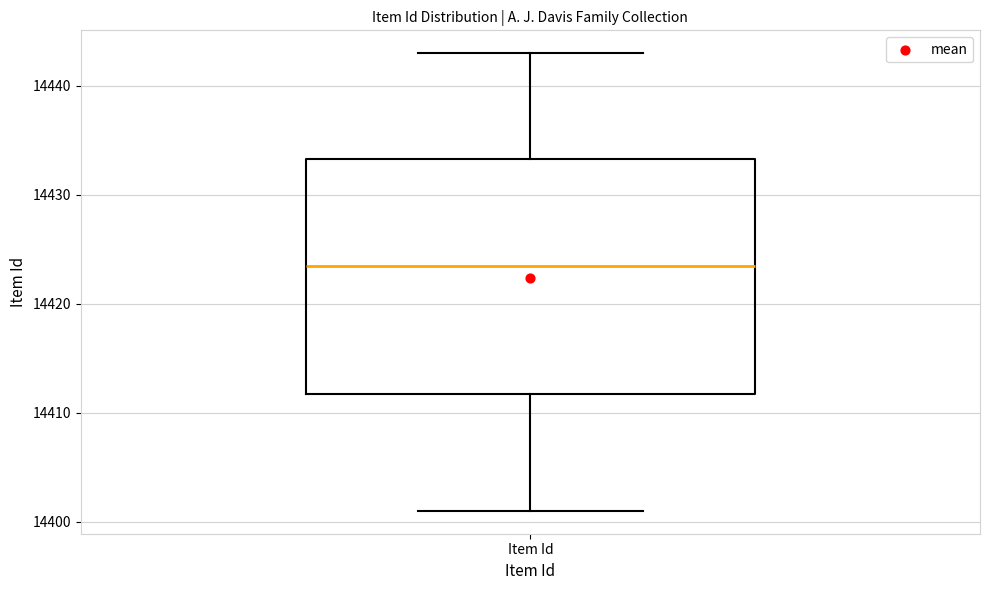

Read this box plot against the y-axis: the position of the median line, the range covered by the box, and the ends of both whiskers. The values are not printed on the chart, so give them approximately, as read against the axis.

median 14424, box 14412 to 14433, whiskers 14401 to 14443